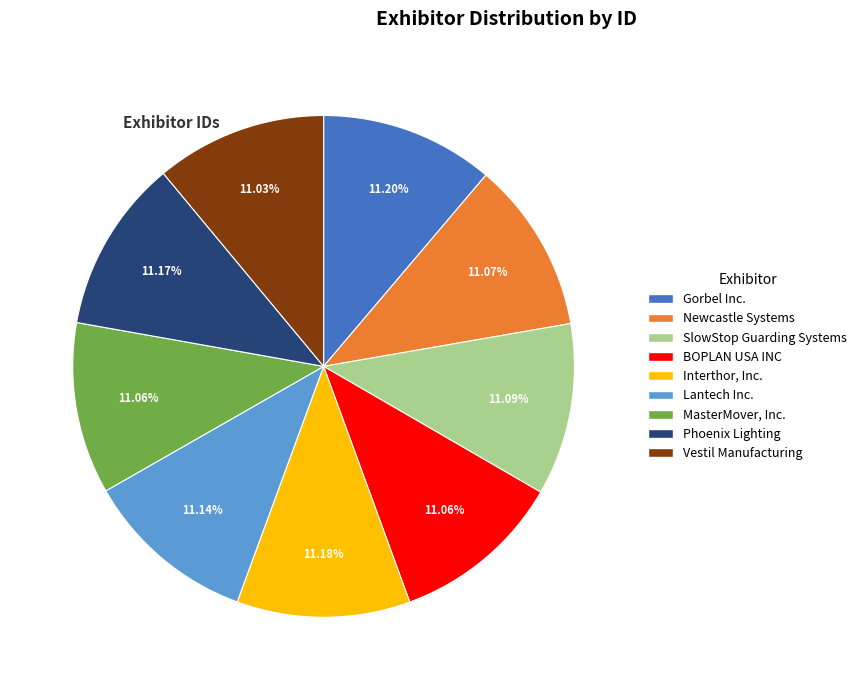

Combined, do MasterMover, Inc. and Newcastle Systems account for over 50%?

No